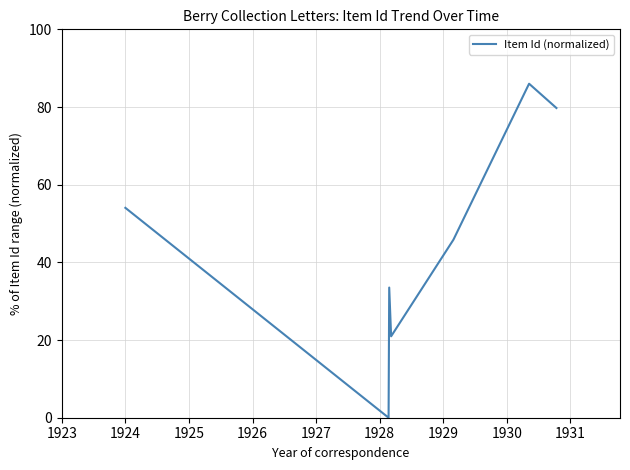

True or false: there are more than 2 points higher than both neighbors.

False